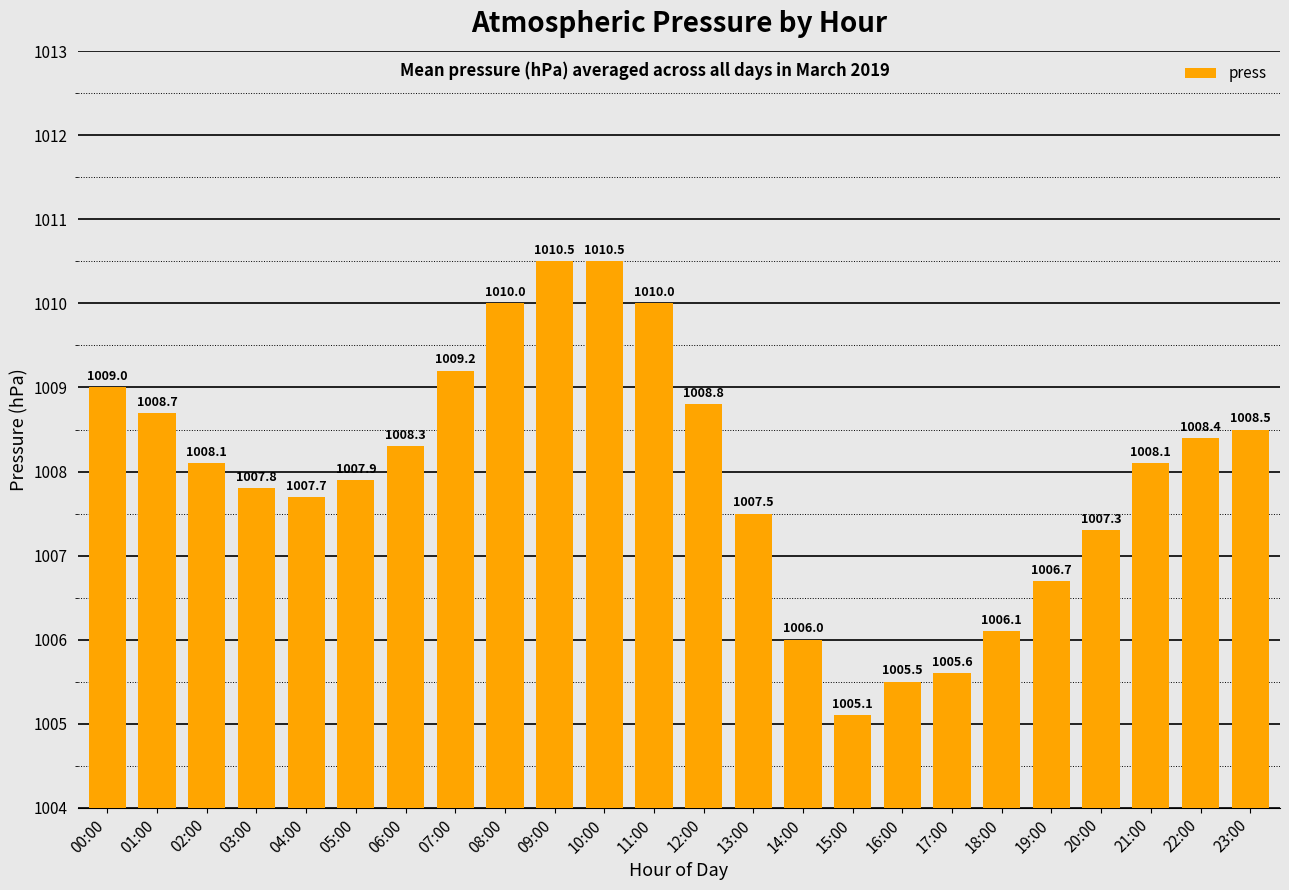

What is the difference between the maximum and minimum values?

5.4